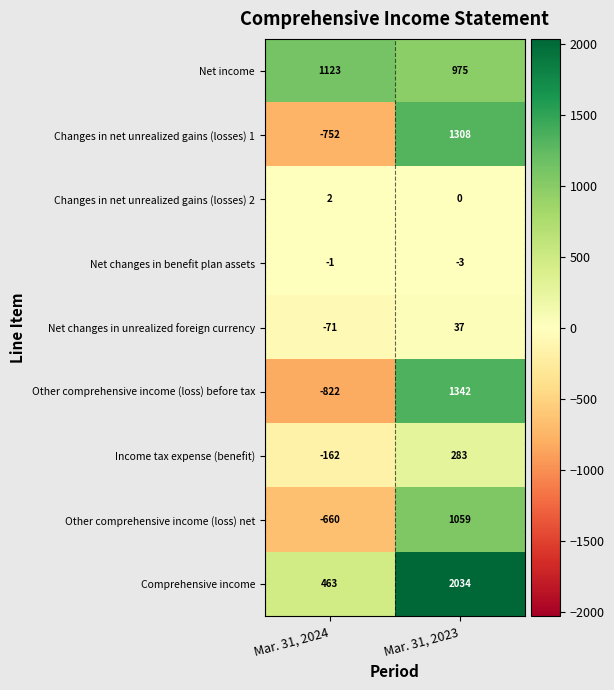

The value of Other comprehensive income (loss) before tax at Mar. 31, 2024 is -822. True or false?

True